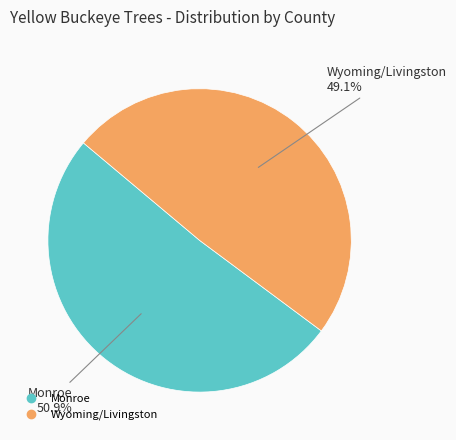

Is Wyoming/Livingston the majority of the pie?

No